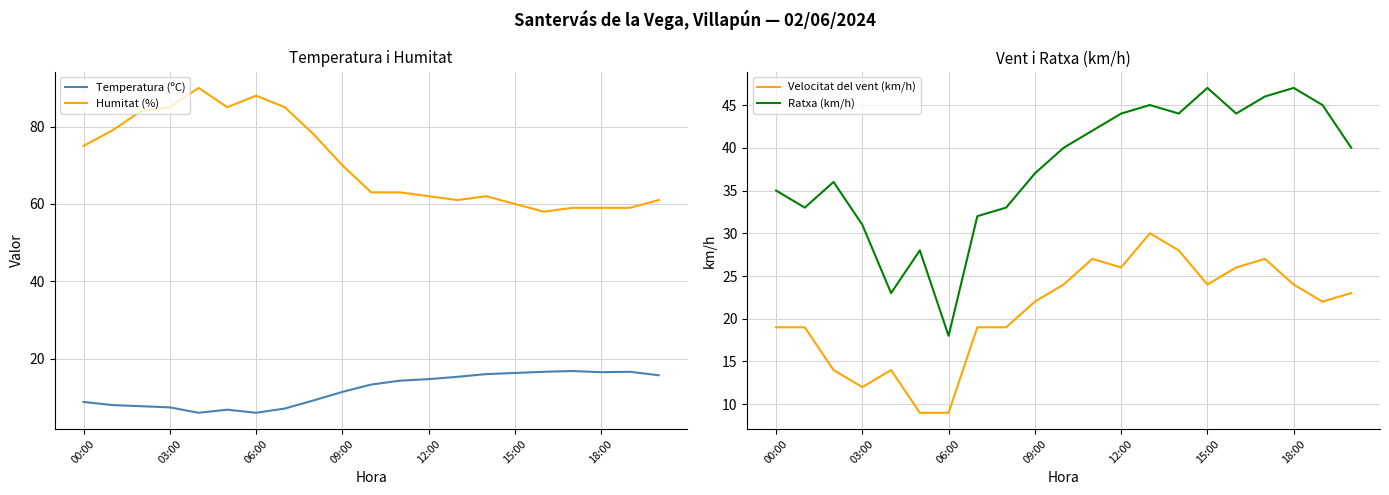

What is the highest value of the Humitat (%) series?

90.0